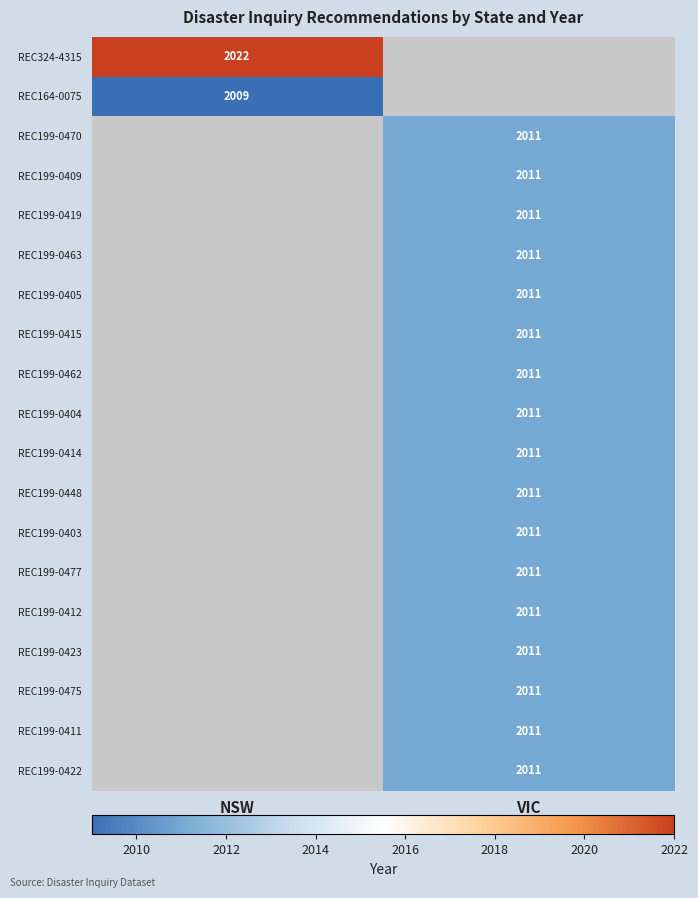

The value of REC199-0419 at VIC is 1288. True or false?

False